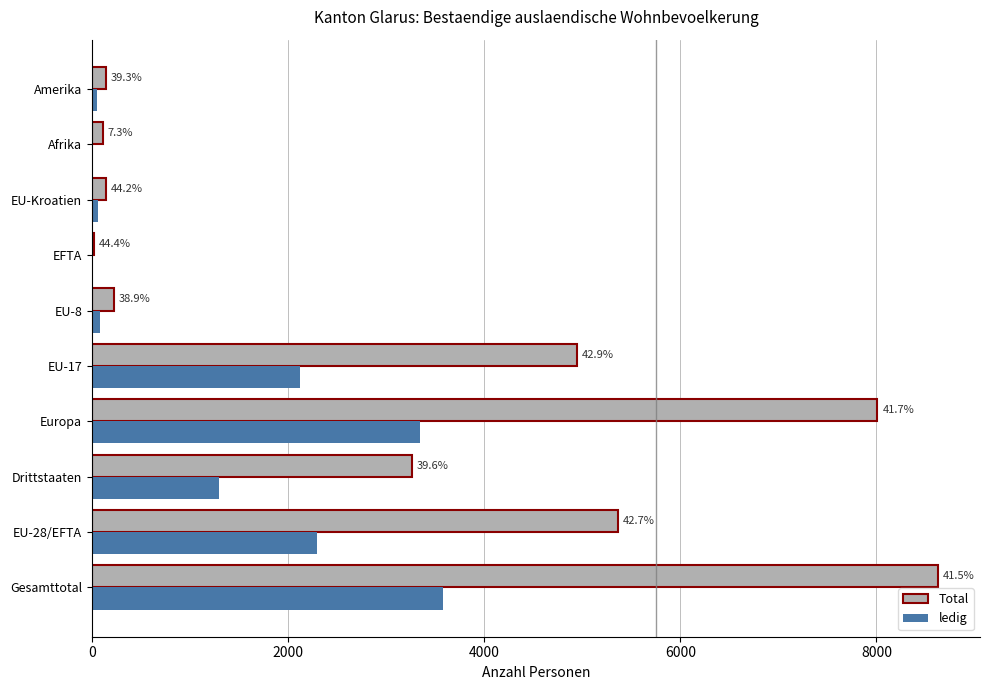

What is the average value of the ledig series?

1286